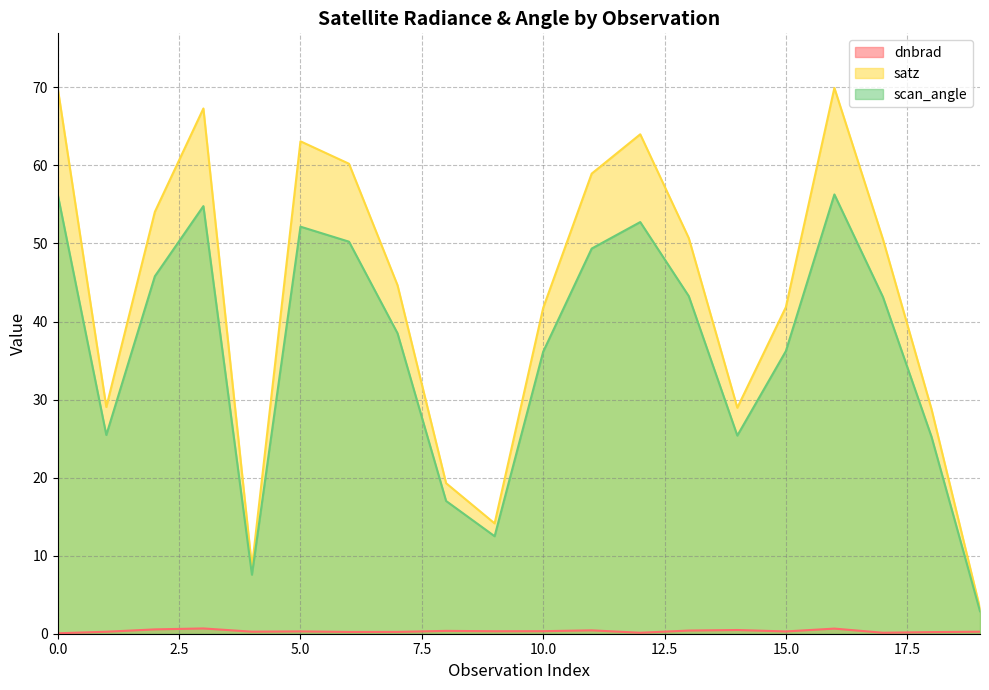

How many data points does each series have?

20